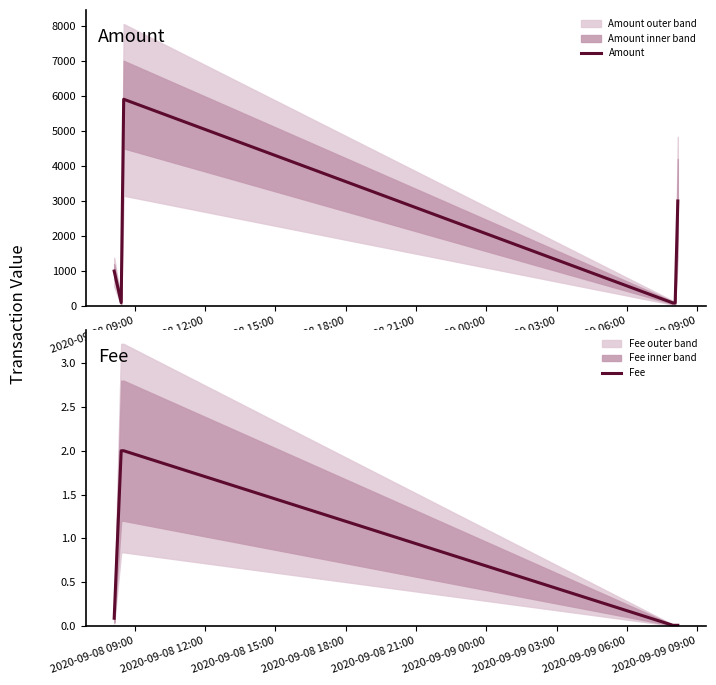

Which series has the largest total across all categories?

Amount